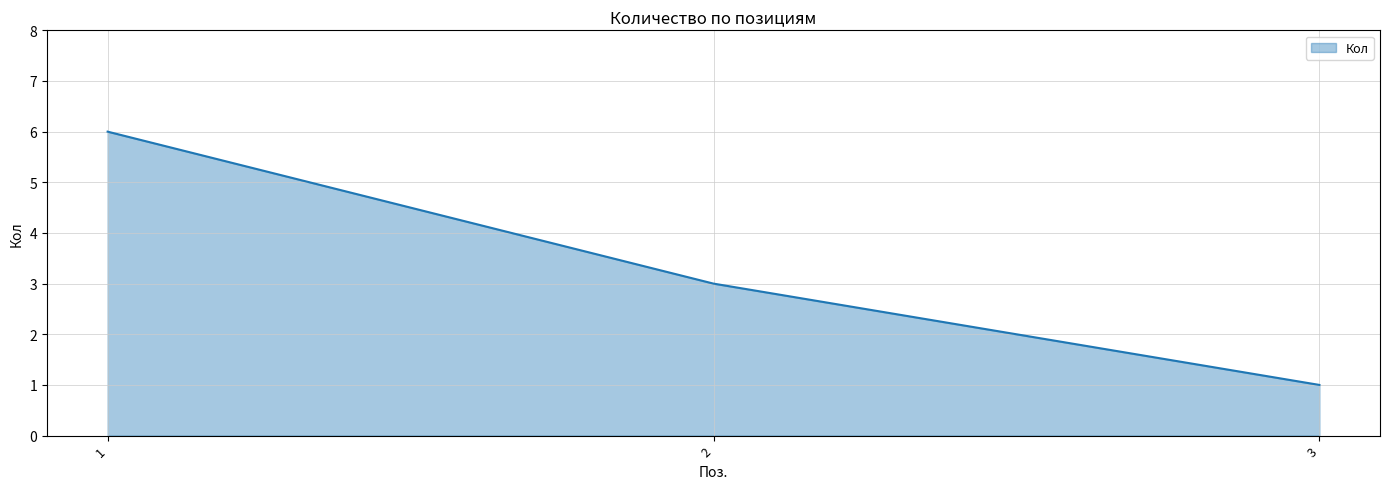

Which has a higher value, 3 or 1?

1